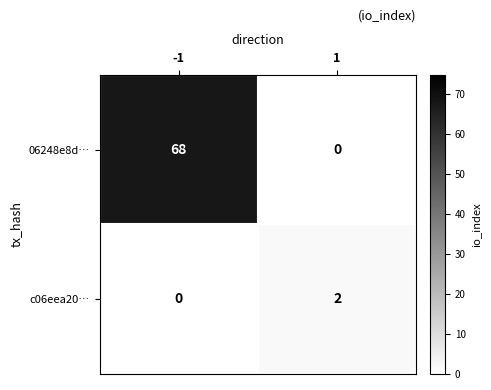

Reading left to right, what are all the values shown in this chart?

06248e8d…: -1=68	1=0
c06eea20…: -1=0	1=2